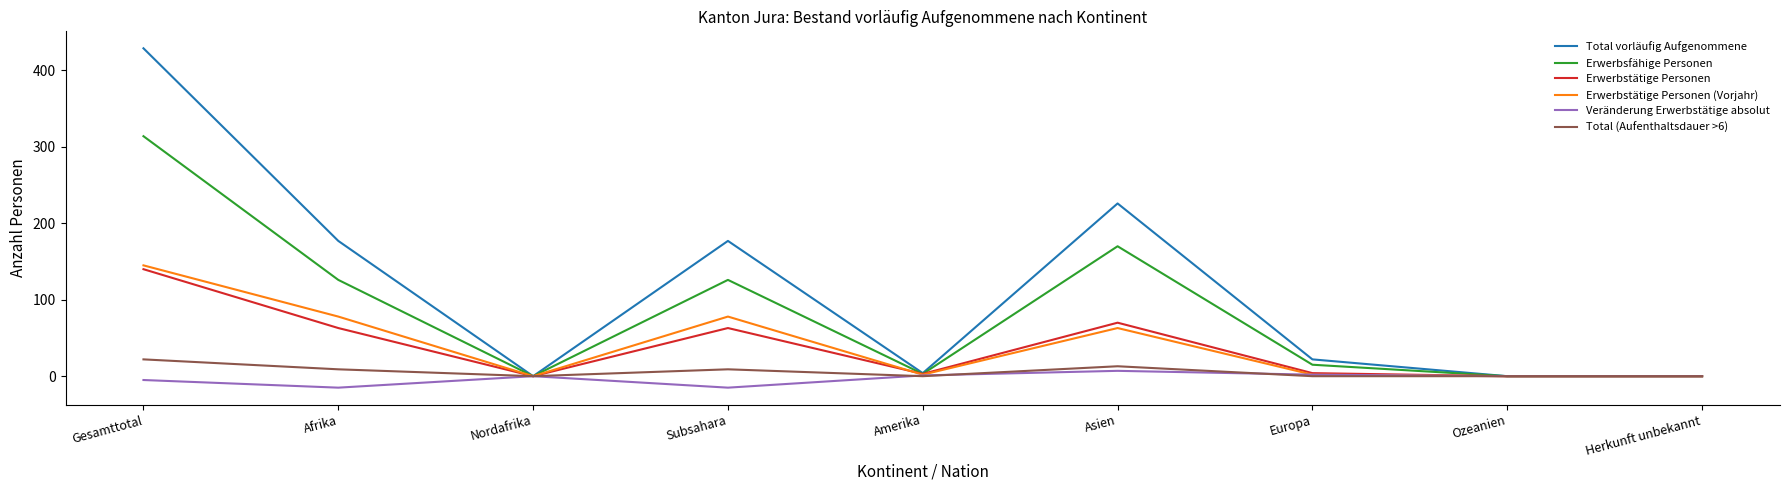

Rank the series at Gesamttotal from lowest to highest value.

Veränderung Erwerbstätige absolut, Total (Aufenthaltsdauer >6), Erwerbstätige Personen, Erwerbstätige Personen (Vorjahr), Erwerbsfähige Personen, Total vorläufig Aufgenommene